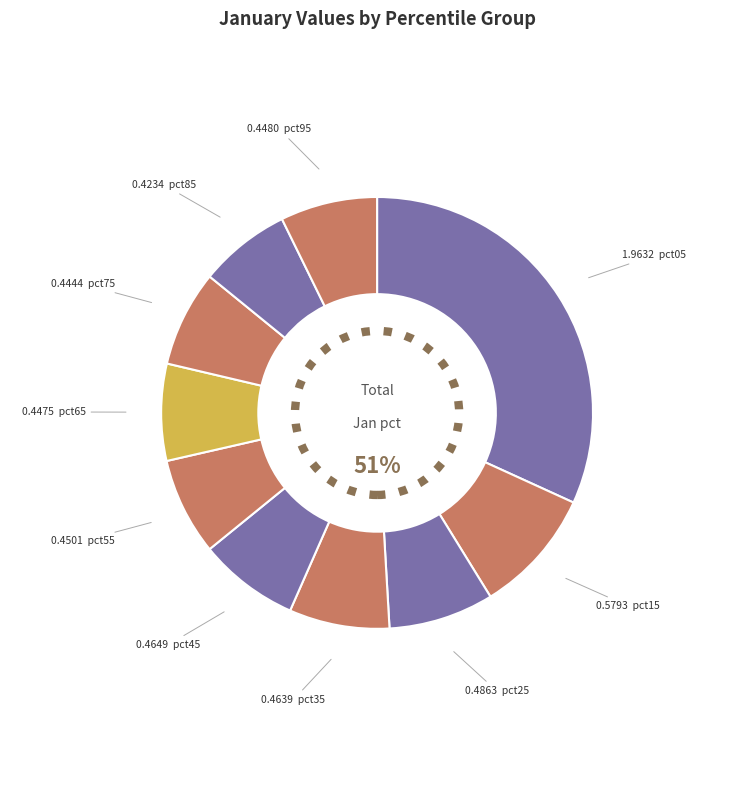

To the nearest percent, what is the difference between the largest and smallest slice percentages?

25%